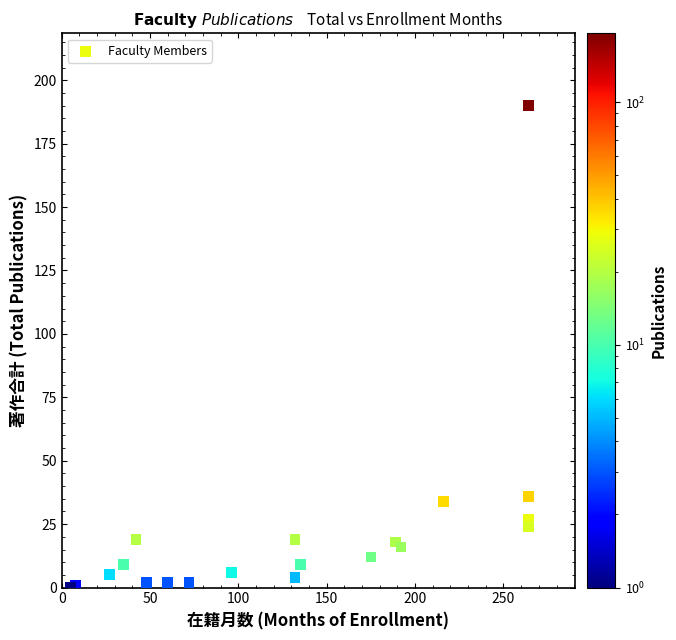

What is the range of X values (max minus min)?

259